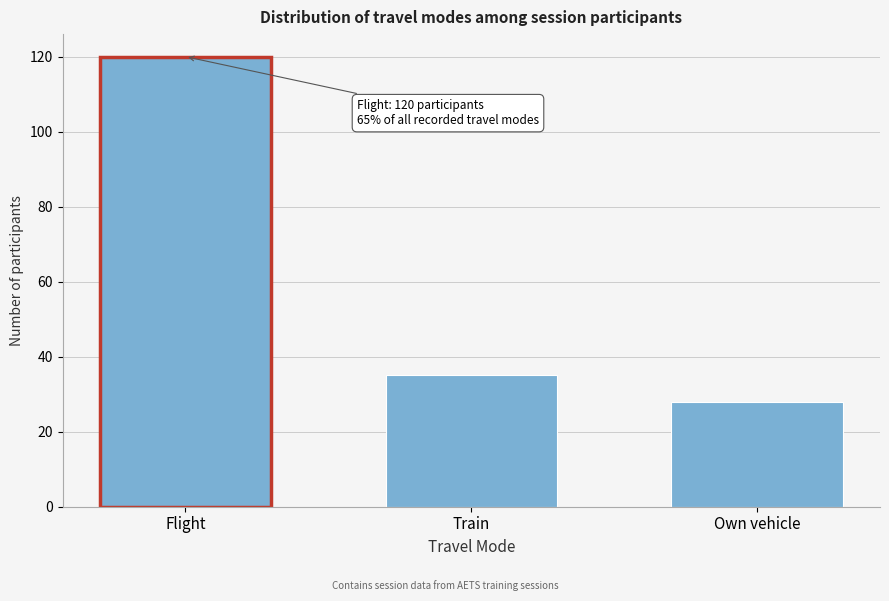

Reading left to right, extract all data points from this chart.

Flight=120	Train=35	Own vehicle=28